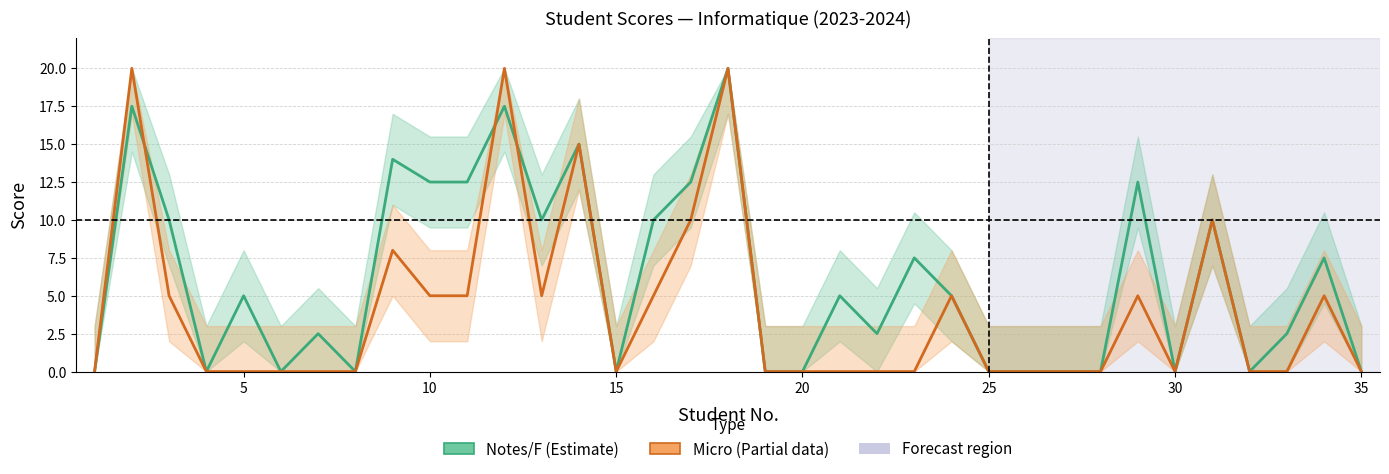

What is the spread (max minus min) of values at 30?

2.5